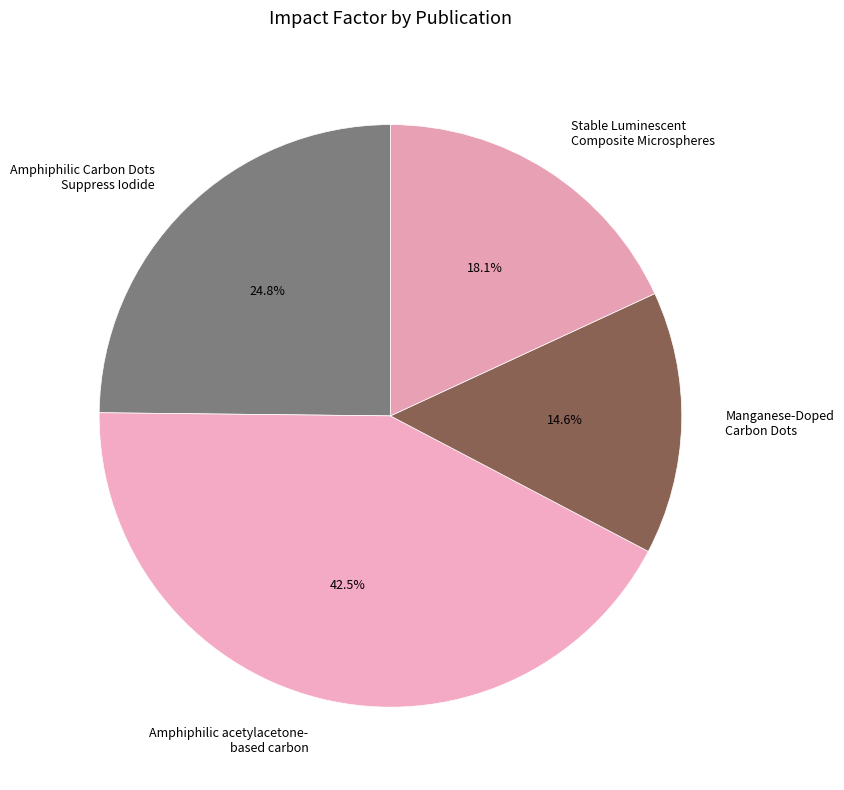

Which category has the biggest portion of the pie?

Amphiphilic acetylacetone- based carbon